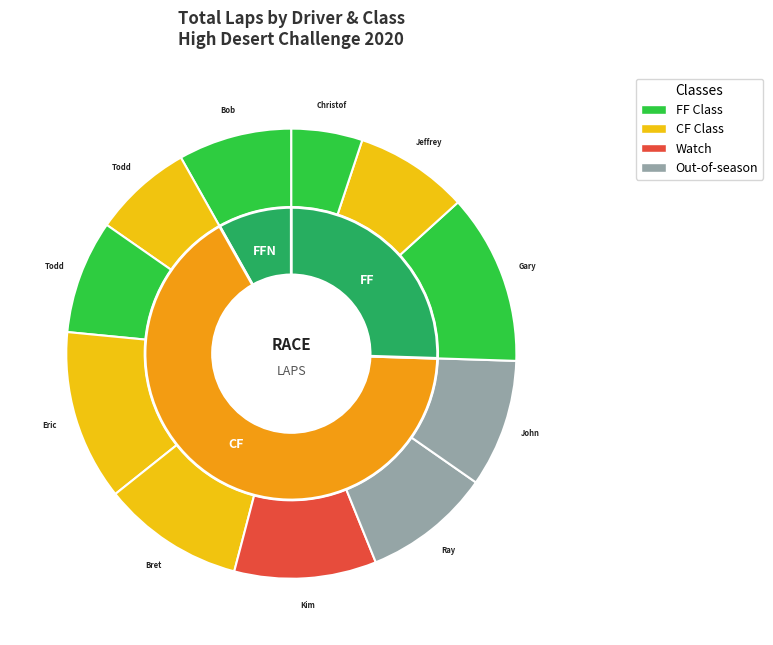

Which slice is the largest?

CF